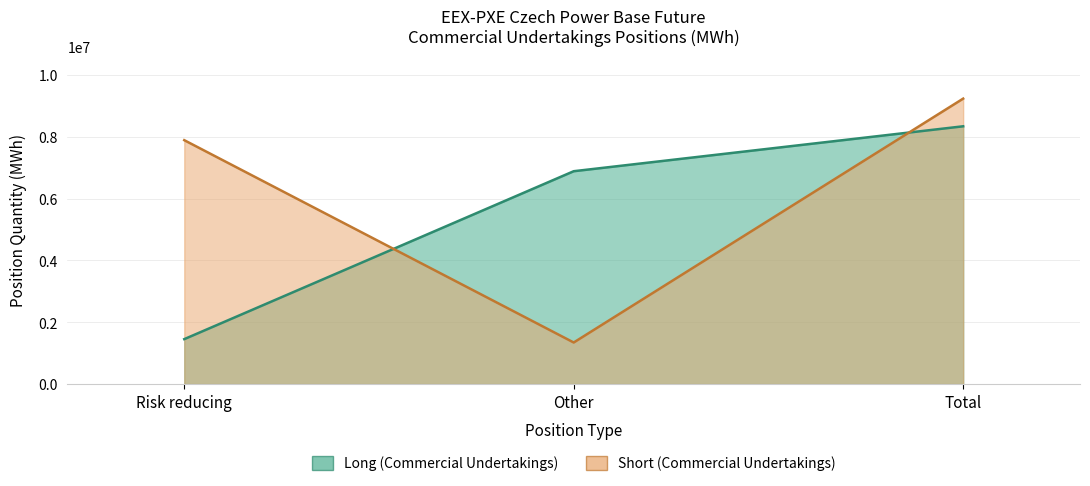

Which series changed the most between Other and Total?

Short_Commercial